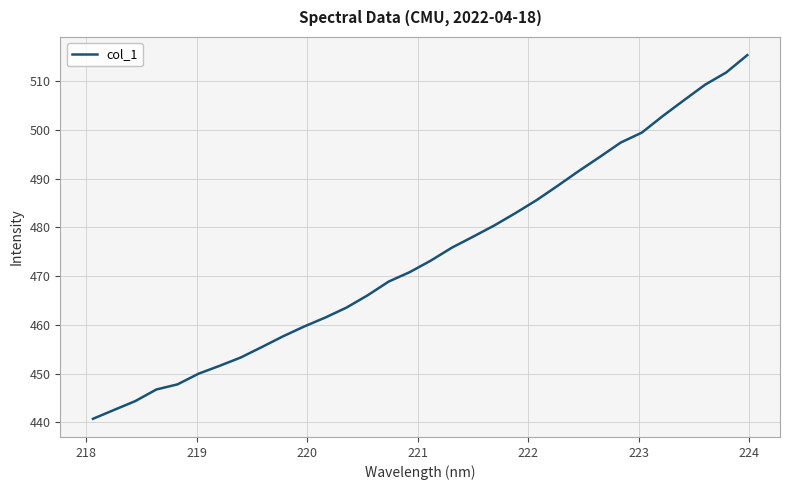

Is this an area chart (filled region under the line)?

No